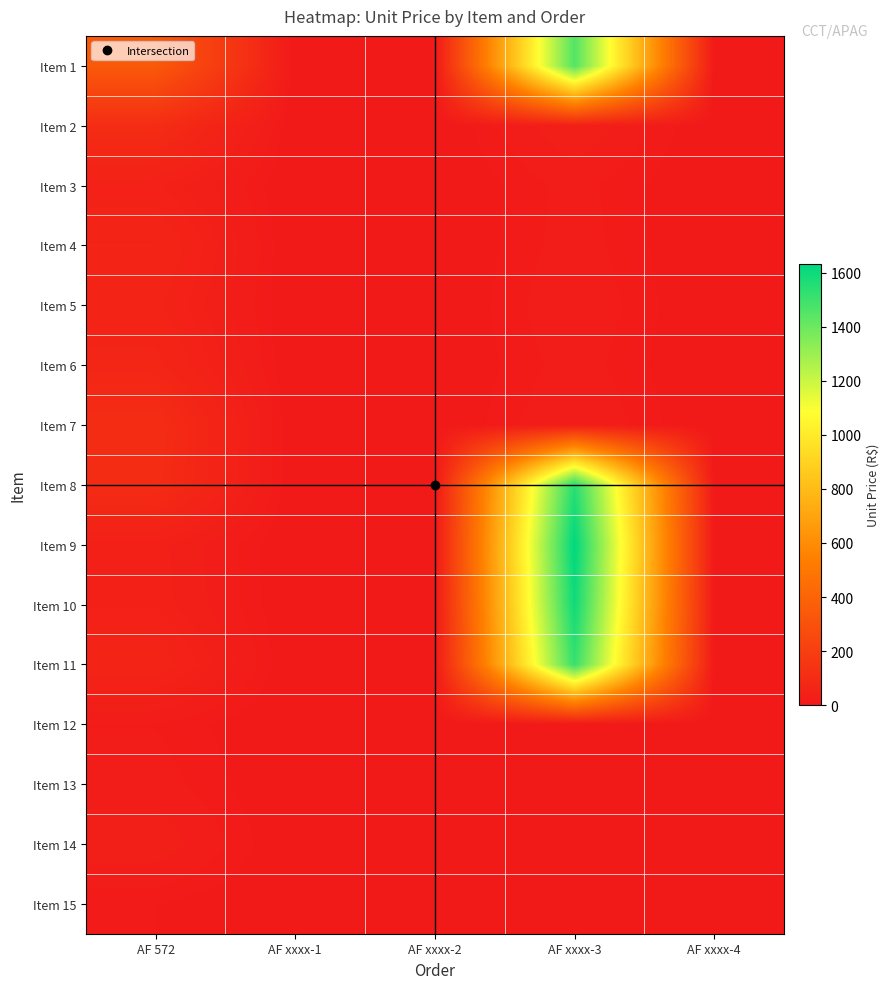

Reading left to right, extract all data points from this chart.

Item 1: AF 572=341.9	AF xxxx-1=0.0	AF xxxx-2=0.0	AF xxxx-3=1453.0	AF xxxx-4=0.0
Item 2: AF 572=102.7	AF xxxx-1=0.0	AF xxxx-2=0.0	AF xxxx-3=34.9	AF xxxx-4=0.0
Item 3: AF 572=43.5	AF xxxx-1=0.0	AF xxxx-2=0.0	AF xxxx-3=19.4	AF xxxx-4=0.0
Item 4: AF 572=63.9	AF xxxx-1=0.0	AF xxxx-2=0.0	AF xxxx-3=20.3	AF xxxx-4=0.0
Item 5: AF 572=54.2	AF xxxx-1=0.0	AF xxxx-2=0.0	AF xxxx-3=24.2	AF xxxx-4=0.0
Item 6: AF 572=67.8	AF xxxx-1=0.0	AF xxxx-2=0.0	AF xxxx-3=20.3	AF xxxx-4=0.0
Item 7: AF 572=104.6	AF xxxx-1=0.0	AF xxxx-2=0.0	AF xxxx-3=26.1	AF xxxx-4=0.0
Item 8: AF 572=100.3	AF xxxx-1=0.0	AF xxxx-2=0.0	AF xxxx-3=1546.0	AF xxxx-4=0.0
Item 9: AF 572=38.8	AF xxxx-1=0.0	AF xxxx-2=0.0	AF xxxx-3=1630.3	AF xxxx-4=0.0
Item 10: AF 572=40.7	AF xxxx-1=0.0	AF xxxx-2=0.0	AF xxxx-3=1598.3	AF xxxx-4=0.0
Item 11: AF 572=60.1	AF xxxx-1=0.0	AF xxxx-2=0.0	AF xxxx-3=1514.0	AF xxxx-4=0.0
Item 12: AF 572=15.5	AF xxxx-1=0.0	AF xxxx-2=0.0	AF xxxx-3=0.0	AF xxxx-4=0.0
Item 13: AF 572=20.3	AF xxxx-1=0.0	AF xxxx-2=0.0	AF xxxx-3=0.0	AF xxxx-4=0.0
Item 14: AF 572=32.9	AF xxxx-1=0.0	AF xxxx-2=0.0	AF xxxx-3=0.0	AF xxxx-4=0.0
Item 15: AF 572=9.7	AF xxxx-1=0.0	AF xxxx-2=0.0	AF xxxx-3=0.0	AF xxxx-4=0.0